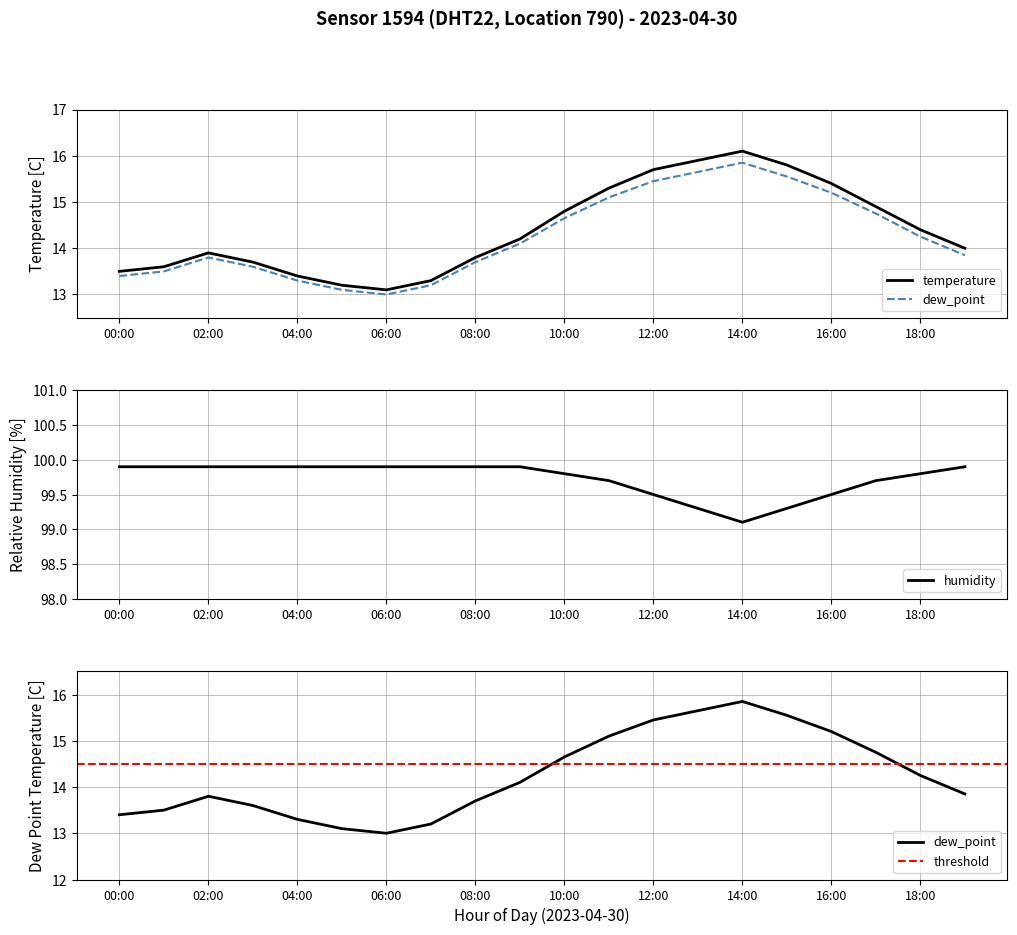

In dew_point, how many points are higher than both neighbors (excluding endpoints)?

2